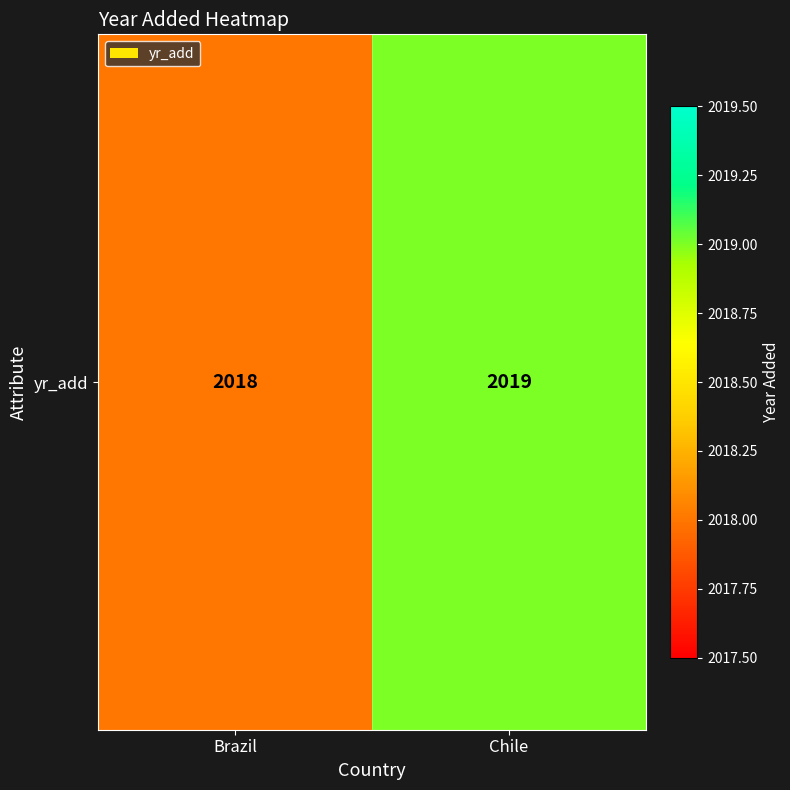

True or false: the data shows 2926 at Brazil.

False